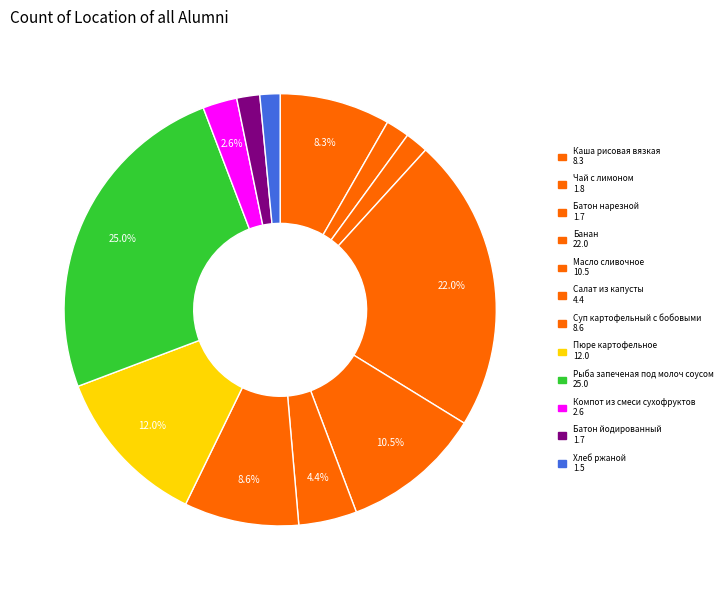

Which slice is the largest?

Рыба запеченая под молоч соусом